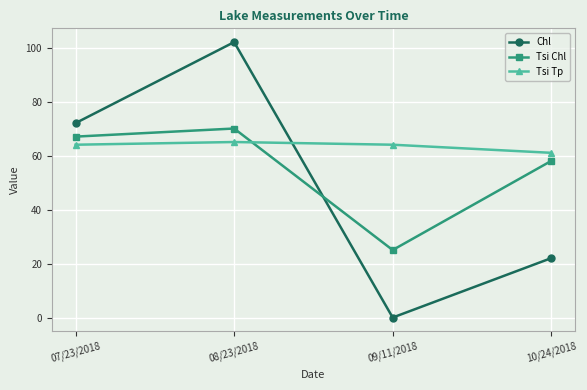

At how many categories does at least one series exceed 50?

4